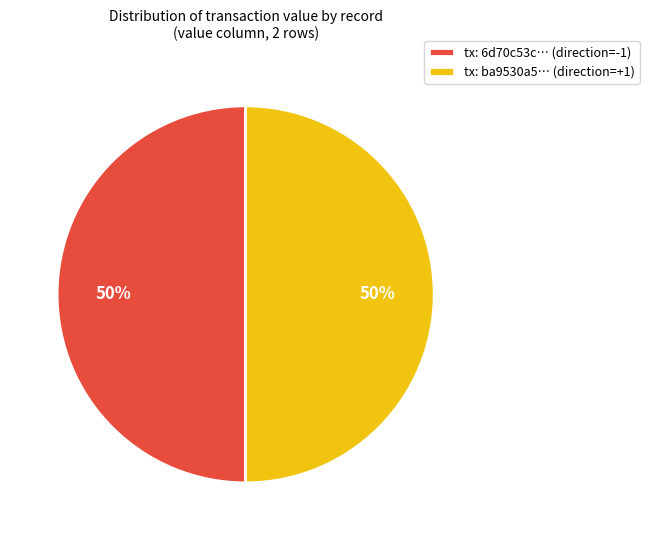

True or false: tx: 6d70c53c… (direction=-1) accounts for 50% of the total.

True